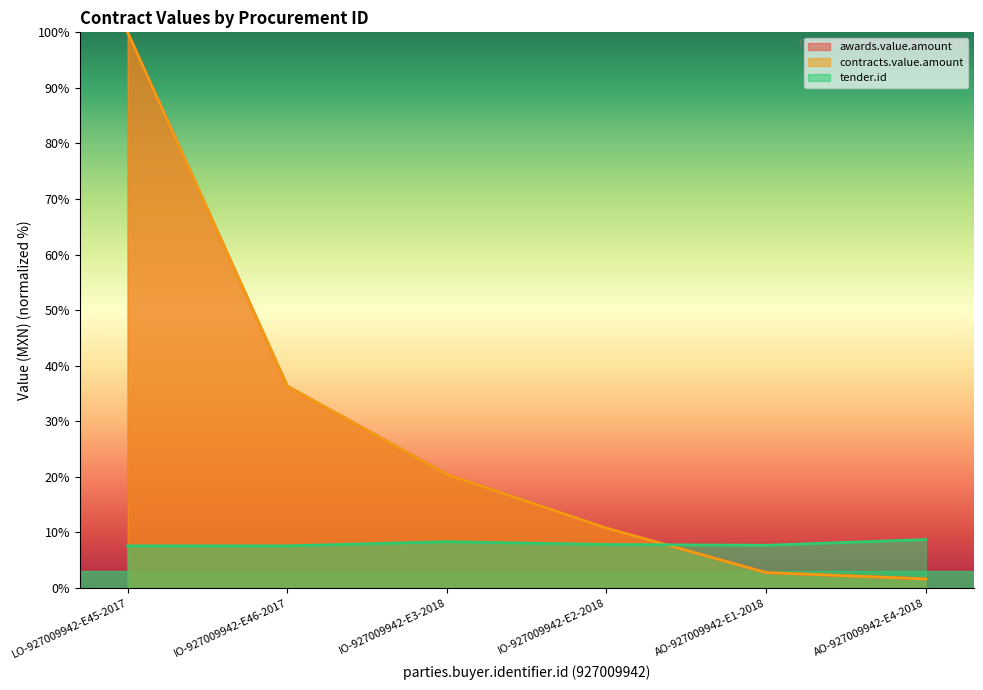

True or false: tender.id has a value of 13.8 at AO-927009942-E1-2018.

False